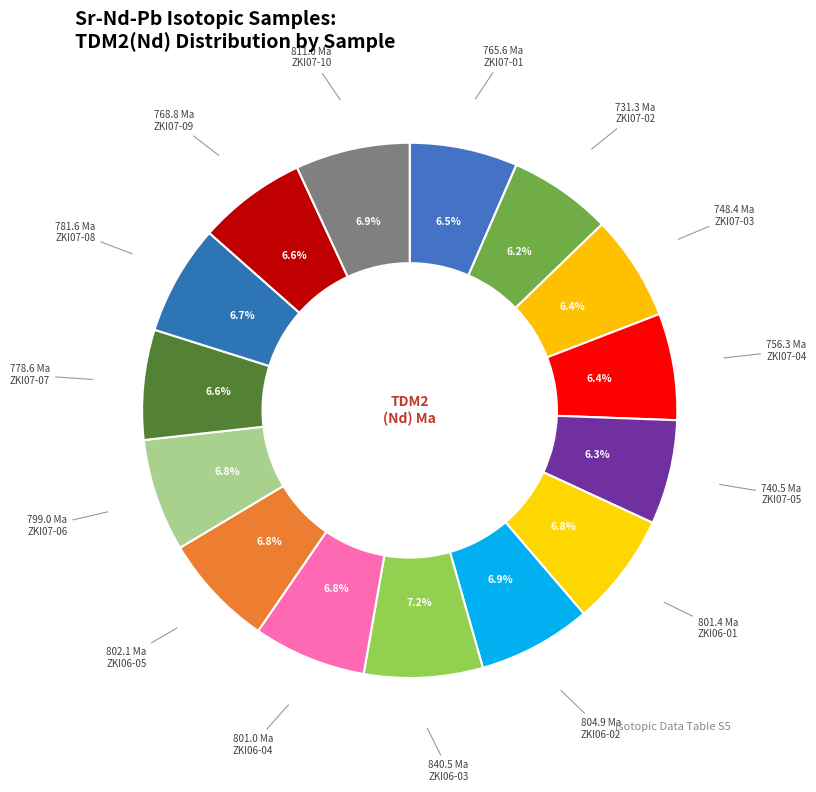

The ZKI06-01 slice represents 1% of the pie. True or false?

False